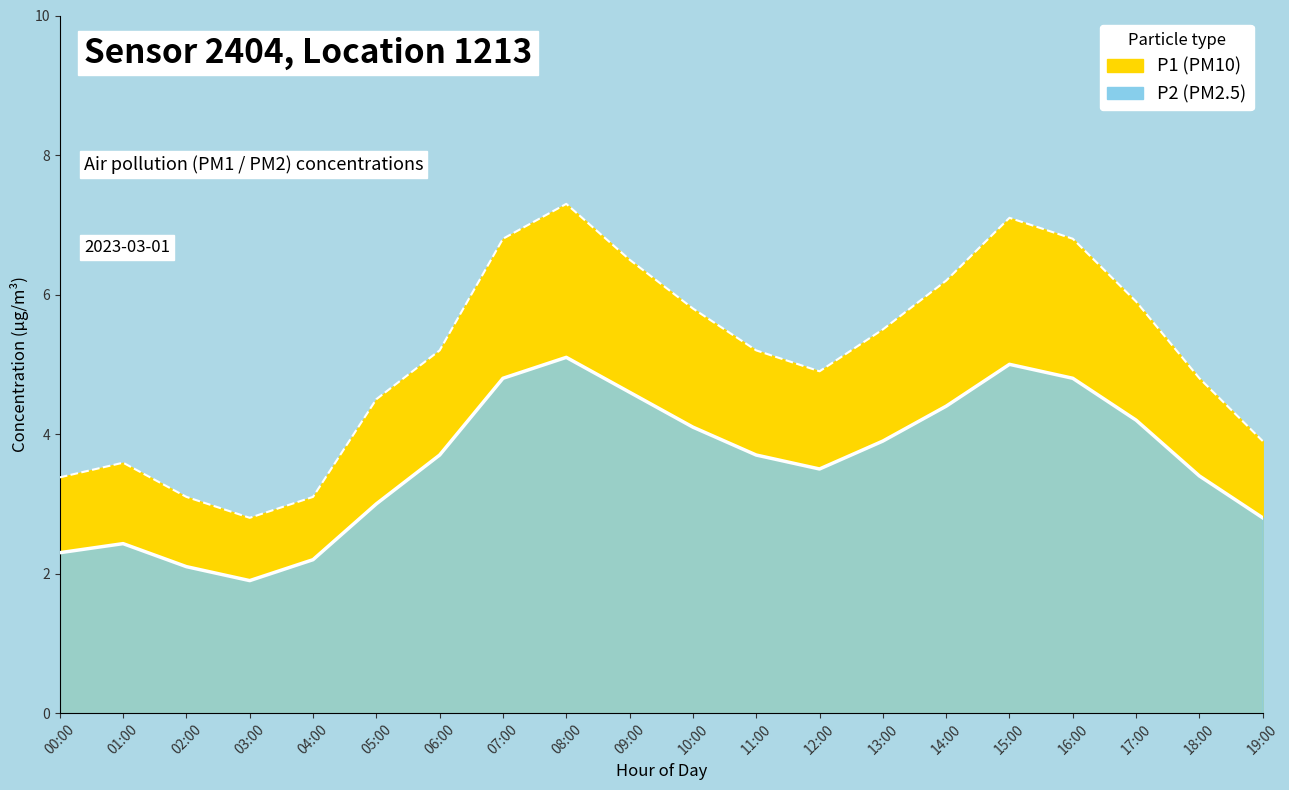

What is the label of the 7th point from the left?

06:00